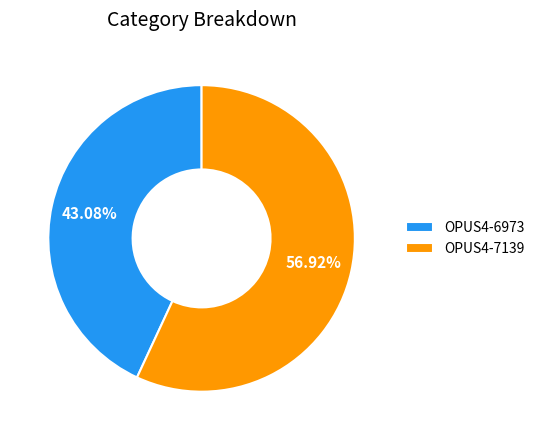

What is the smallest slice in the pie chart?

OPUS4-6973